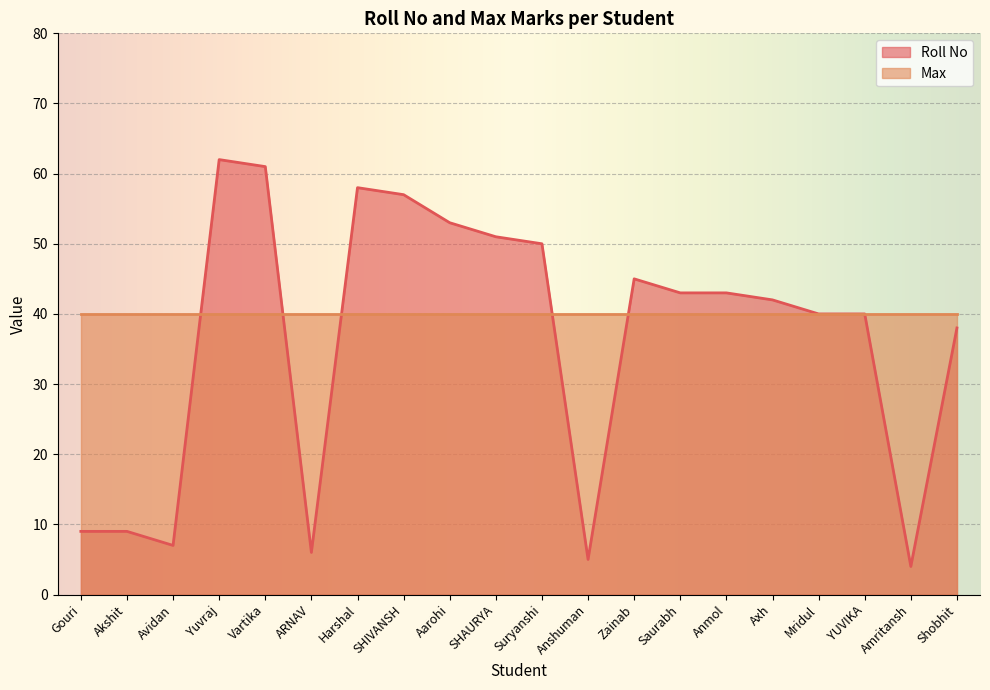

Reading left to right, list all the values displayed in this chart.

9	9	7	62	61	6	58	57	53	51	50	5	45	43	43	42	40	40	4	38